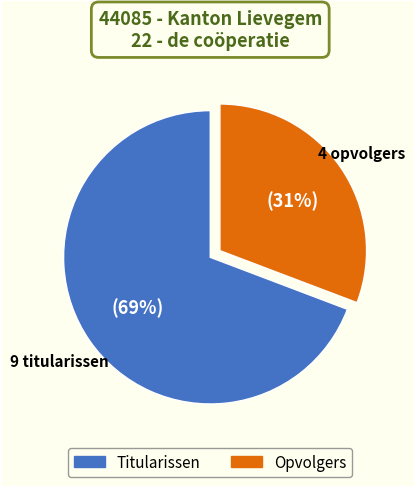

To the nearest percent, what is the average slice percentage?

50%